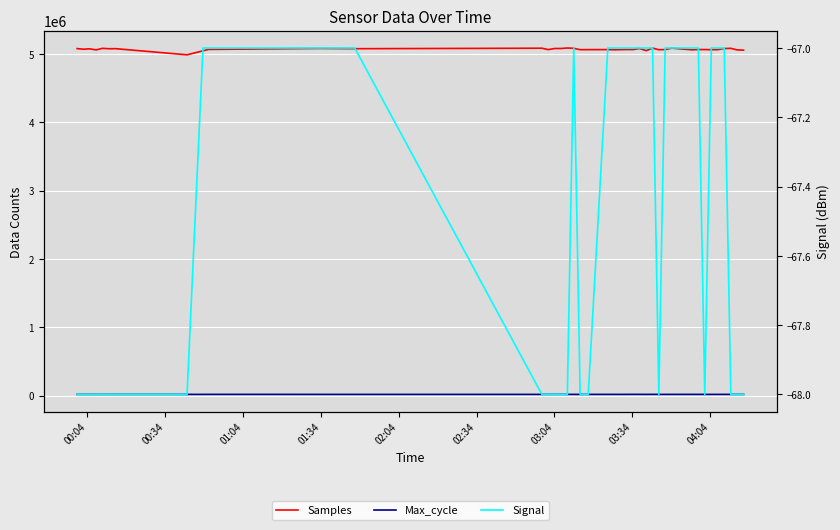

At how many categories does at least one series exceed 4088329?

40